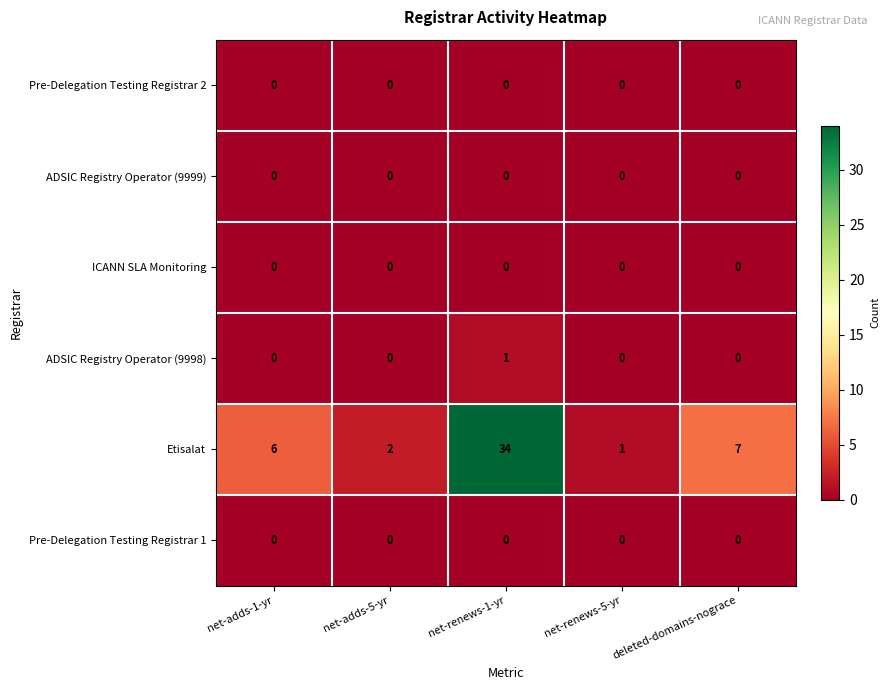

What is the maximum value shown in the chart?

34